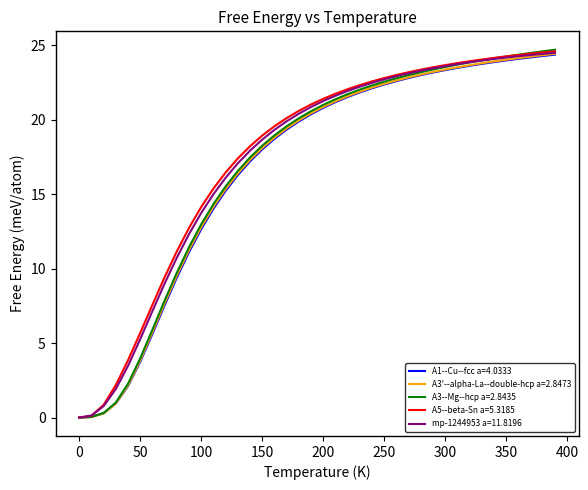

What is the maximum value shown in the chart?

24.7